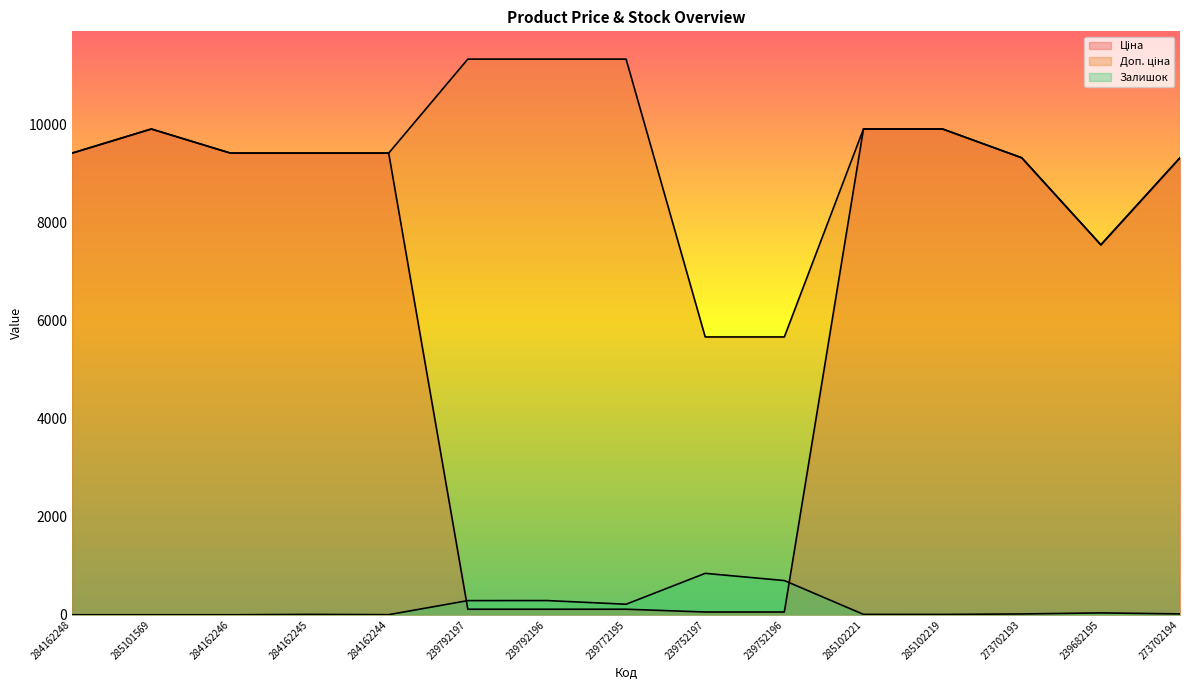

Rank the series by their maximum value, from highest to lowest.

Доп. ціна, Ціна, Залишок